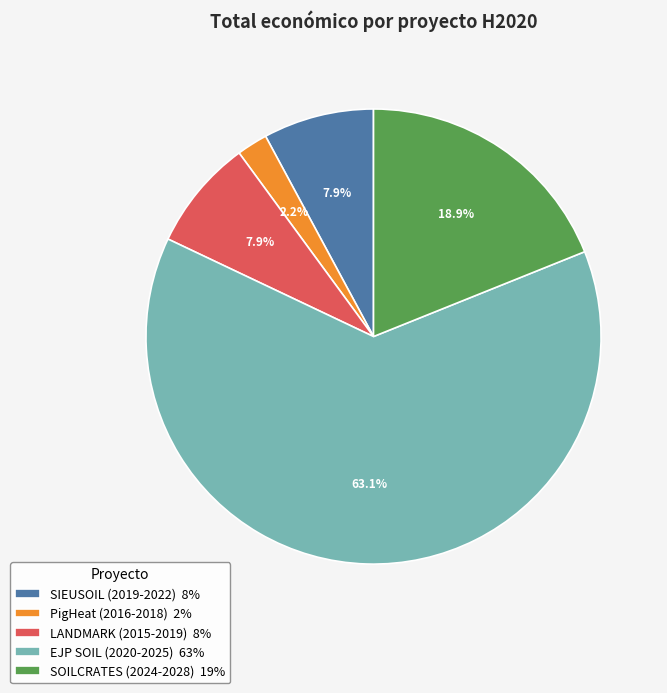

What is the smallest slice in the pie chart?

PigHeat (2016-2018)